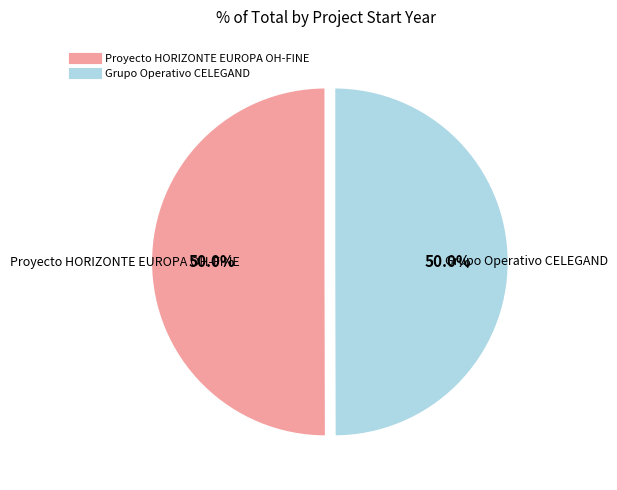

What percentage is NOT represented by Grupo Operativo CELEGAND?

50.0%